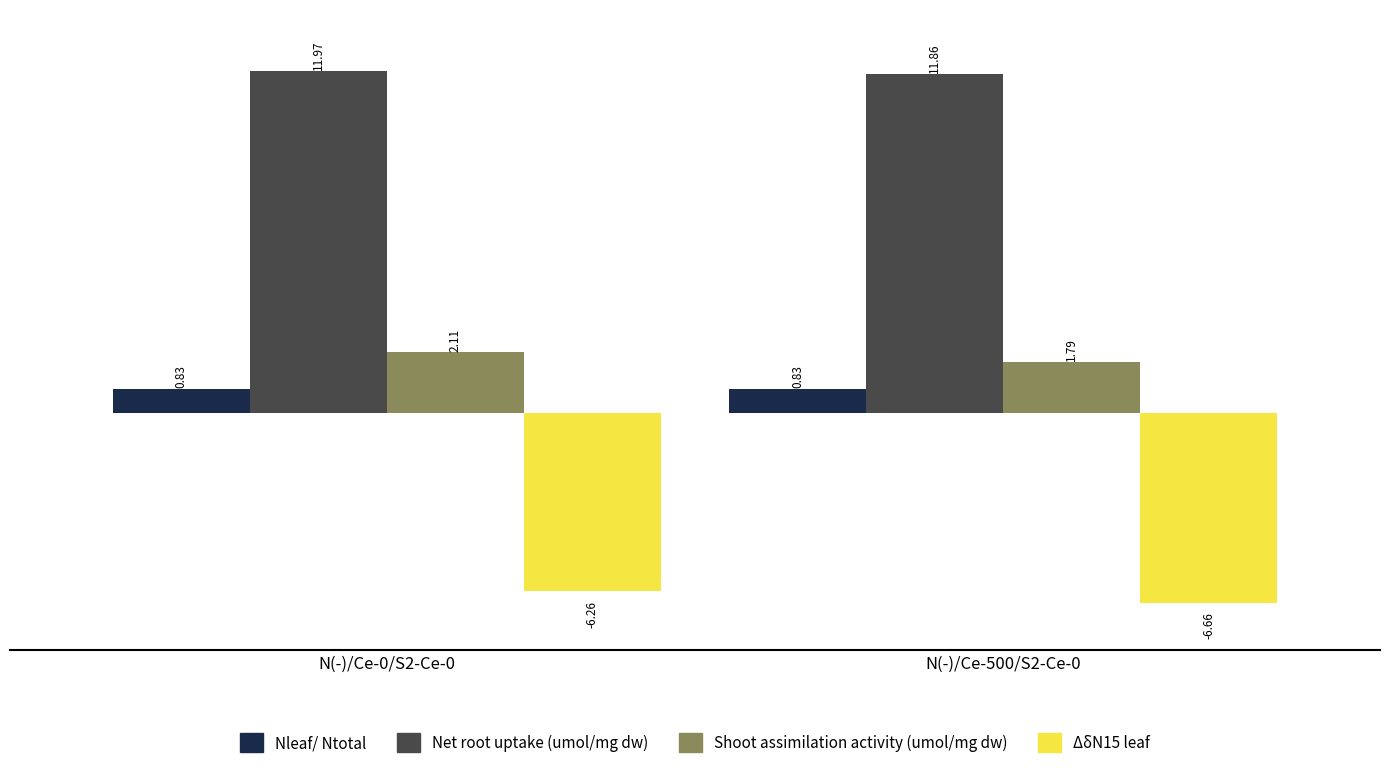

The value of Net root uptake (umol/mg dw) at N(-)/Ce-500/S2-Ce-0 is 11.9. True or false?

True